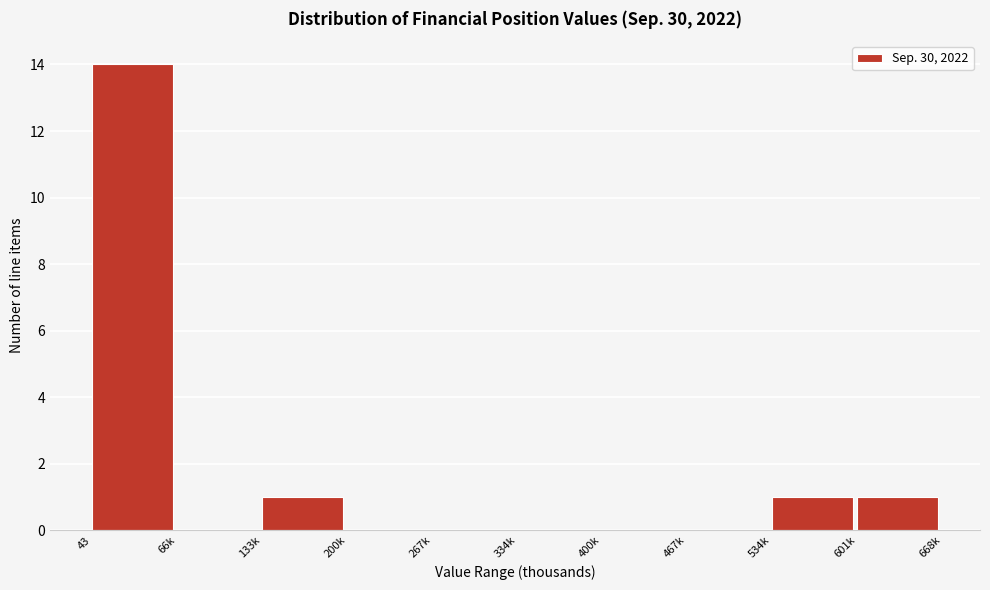

Reading right to left, extract all data points from this chart.

601k=1	534k=1	467k=0	400k=0	334k=0	267k=0	200k=0	133k=1	66k=0	43=14